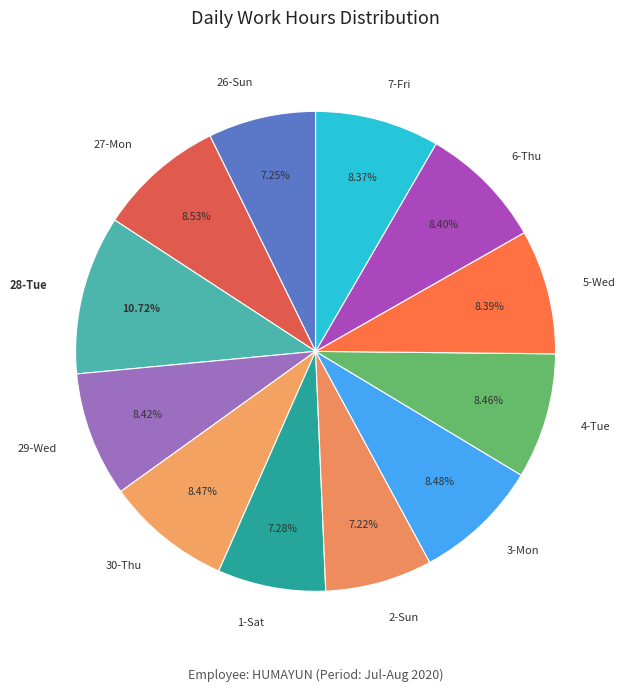

Do 28-Tue and 4-Tue together represent more than half of the pie?

No